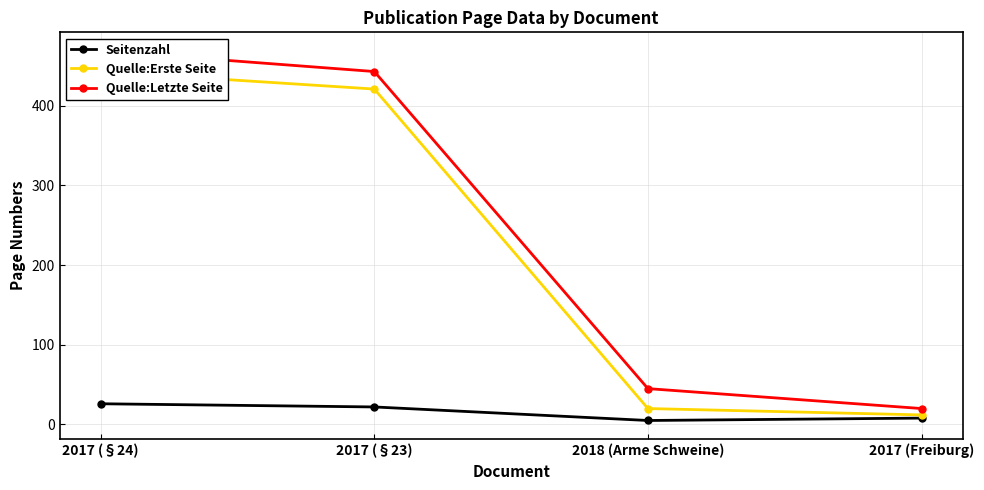

At which category does Seitenzahl reach its first local valley?

2018 (Arme Schweine)